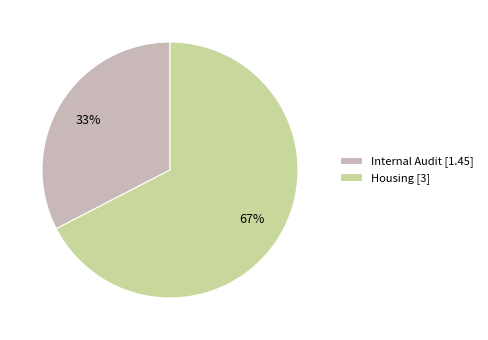

To the nearest percent, what portion does Housing [3] represent?

67%